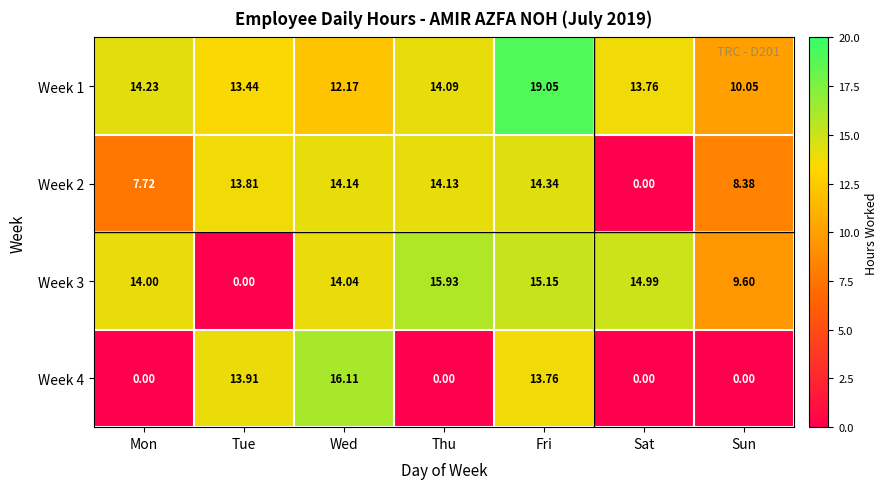

Where is Week 4 nearest to the value 8?

Fri